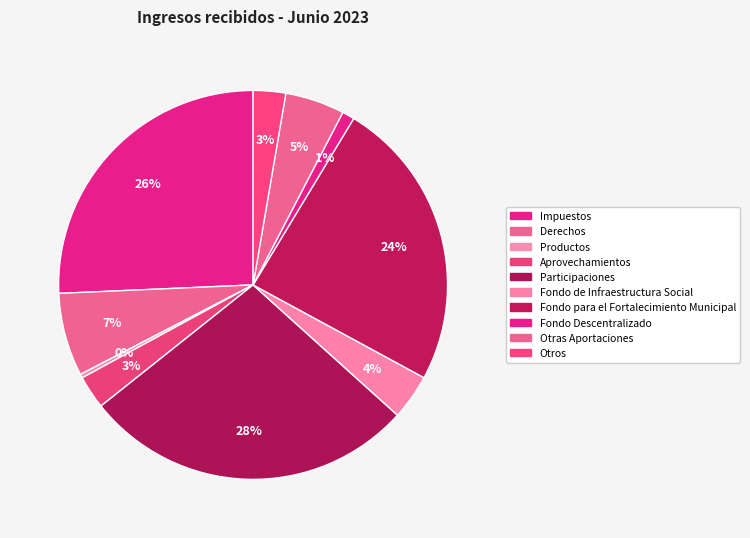

The Participaciones slice represents 28% of the pie. True or false?

True